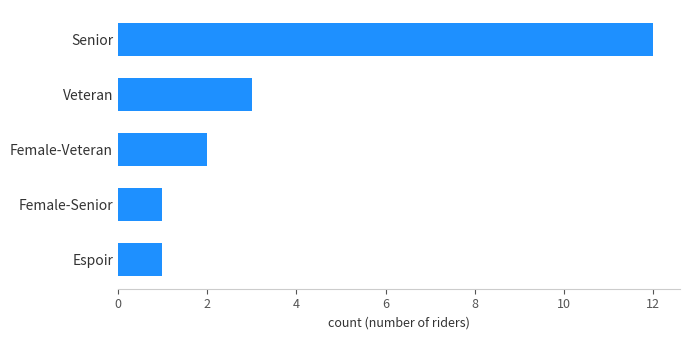

Is it true that the value at Senior is 21?

False